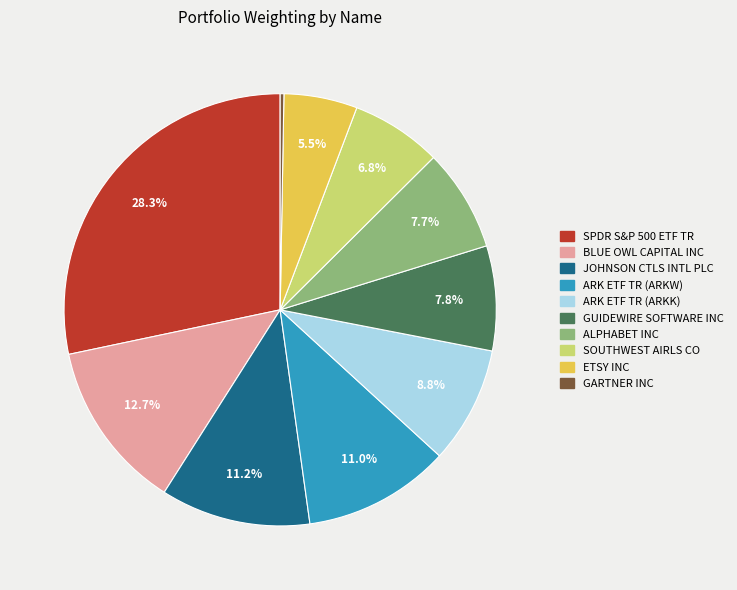

Which has a higher value, ETSY INC or ARK ETF TR (ARKK)?

ARK ETF TR (ARKK)